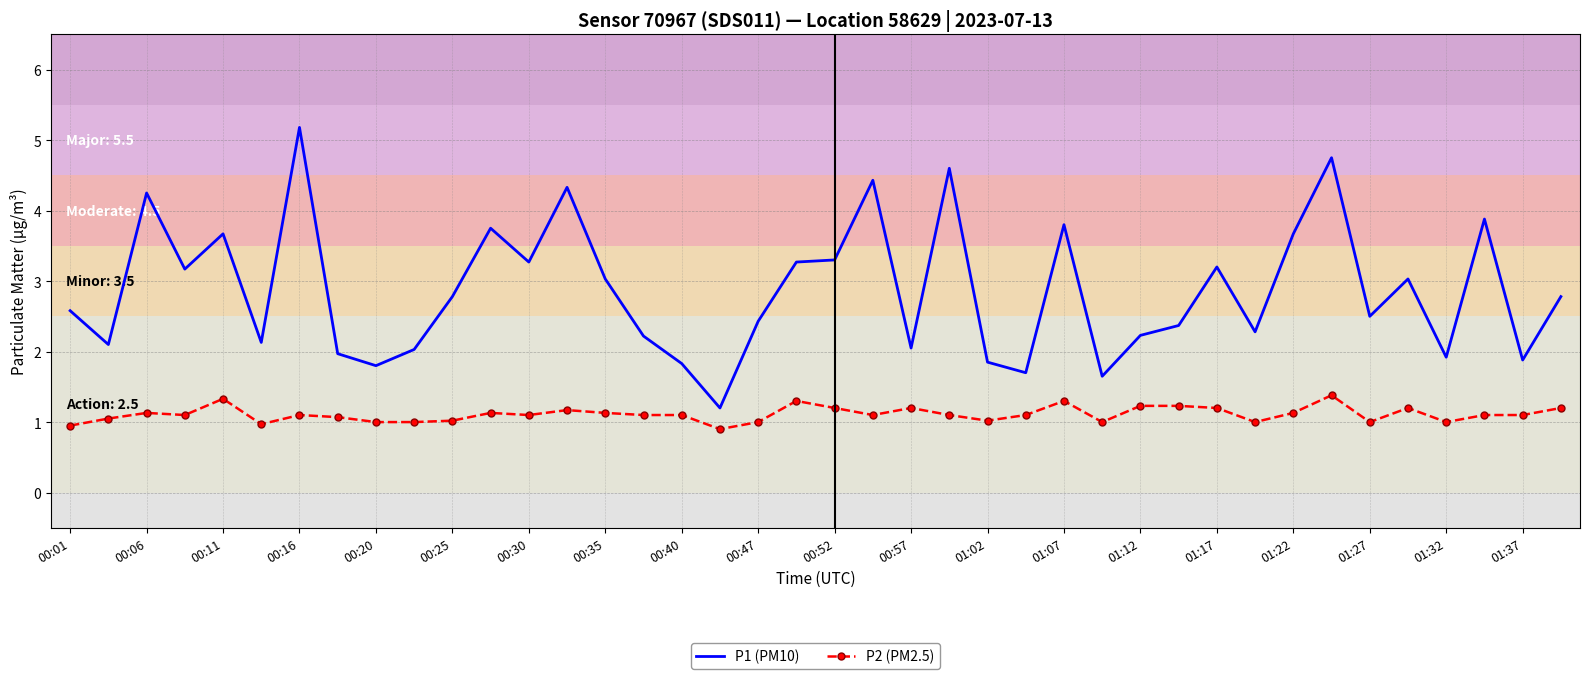

Which series has the largest total across all categories?

P1 (PM10)